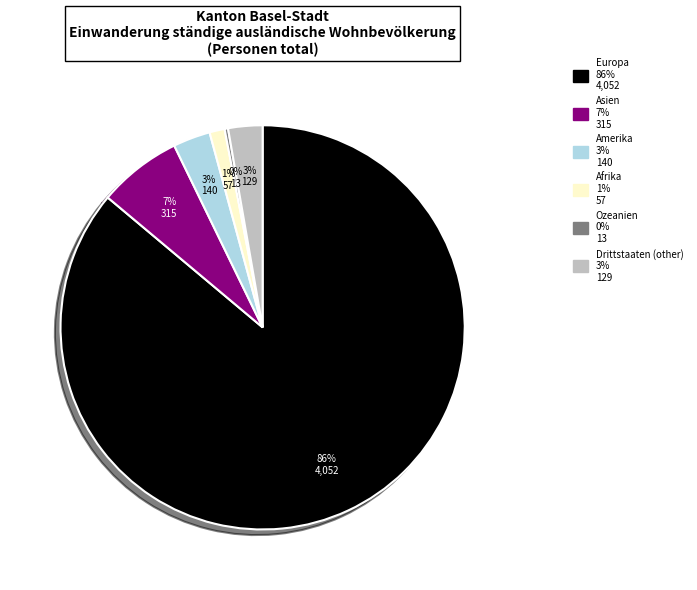

Which has a higher value, Amerika or Asien?

Asien